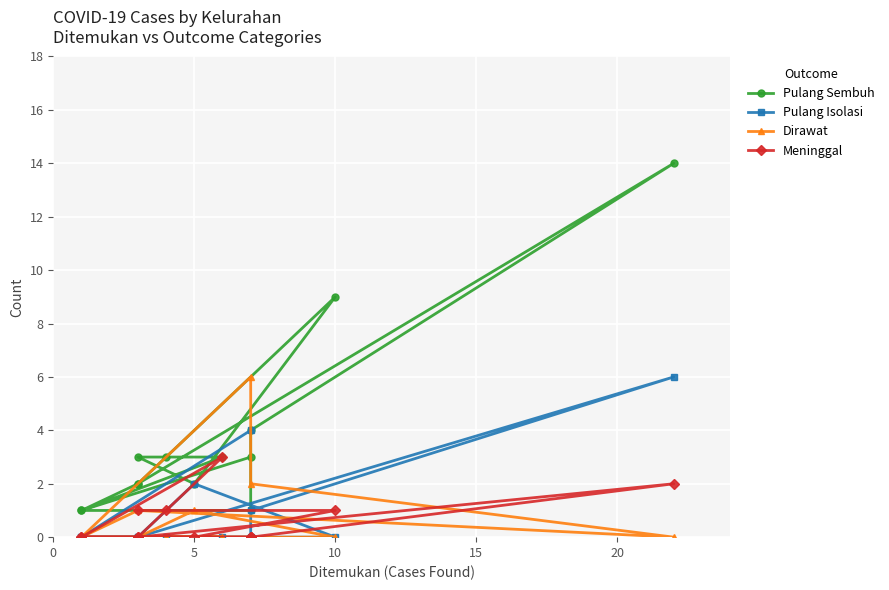

Which series has the widest spread of values?

Pulang Sembuh